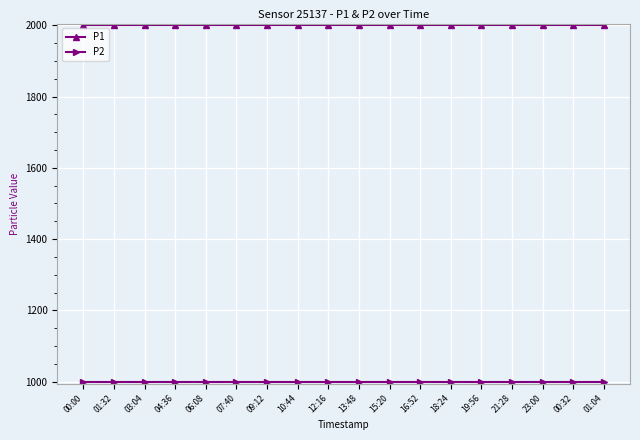

What is the spread (max minus min) of values at 16:52?

1000.0